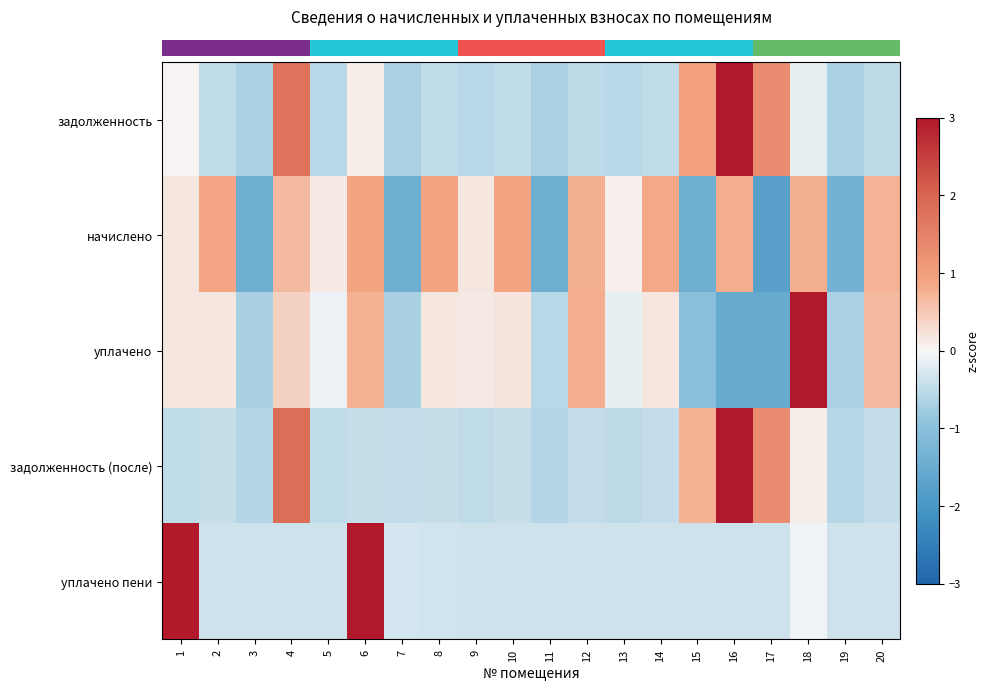

Between 2 and 14, which is larger?

2